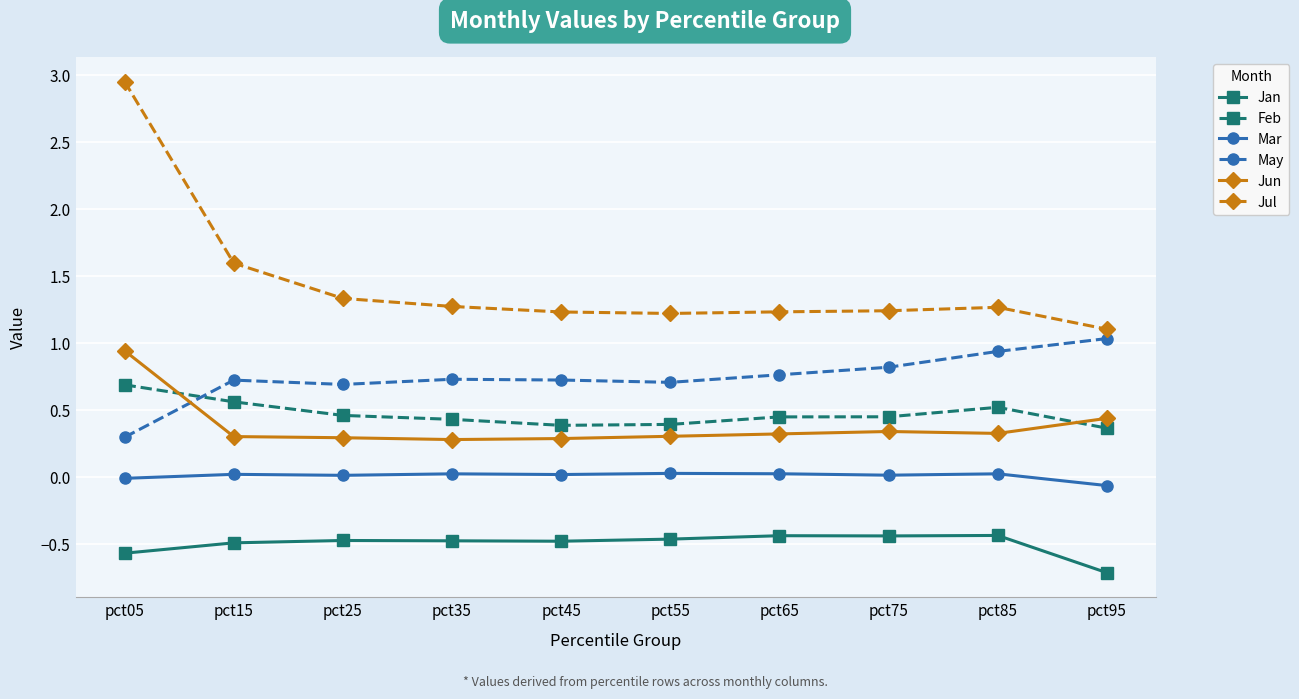

Which series has the widest spread of values?

Jul